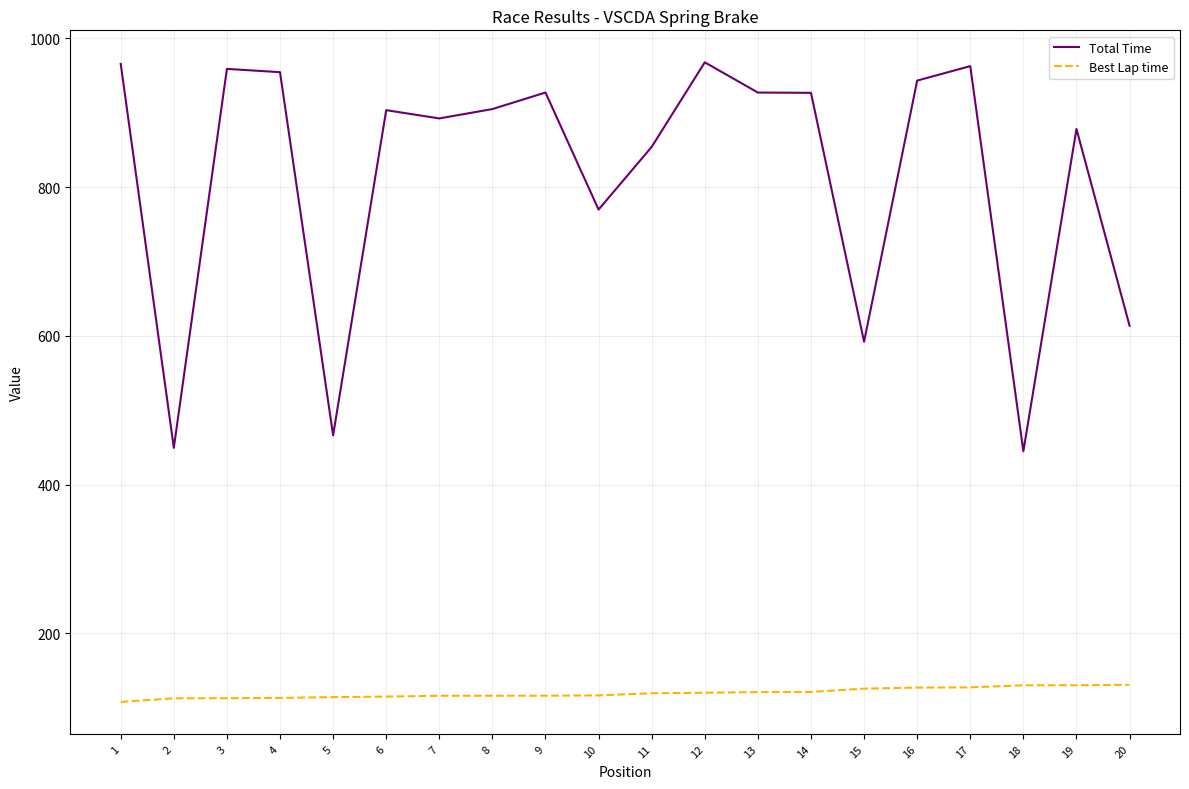

At 3, list the series in order from smallest to largest.

Best Lap time, Total Time